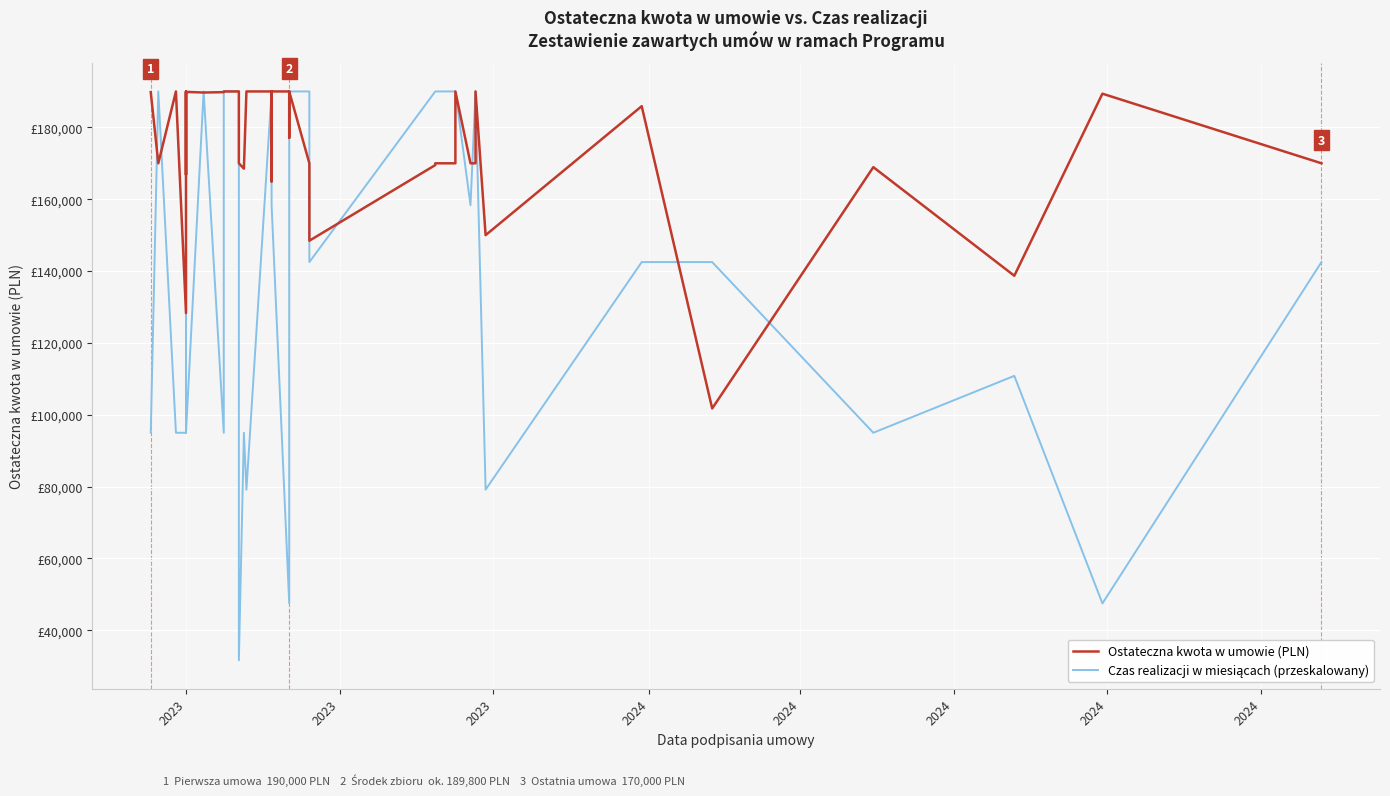

Which series has the widest spread of values?

Czas realizacji w miesiącach (przeskalowany)